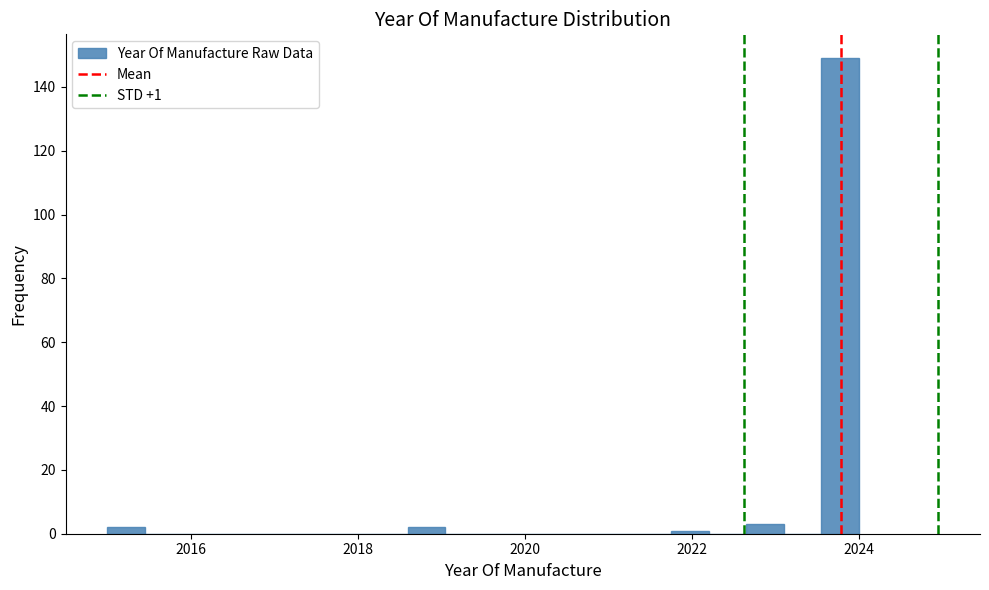

Read against the x-axis, roughly where is the centre of the tallest bar?

2023.8